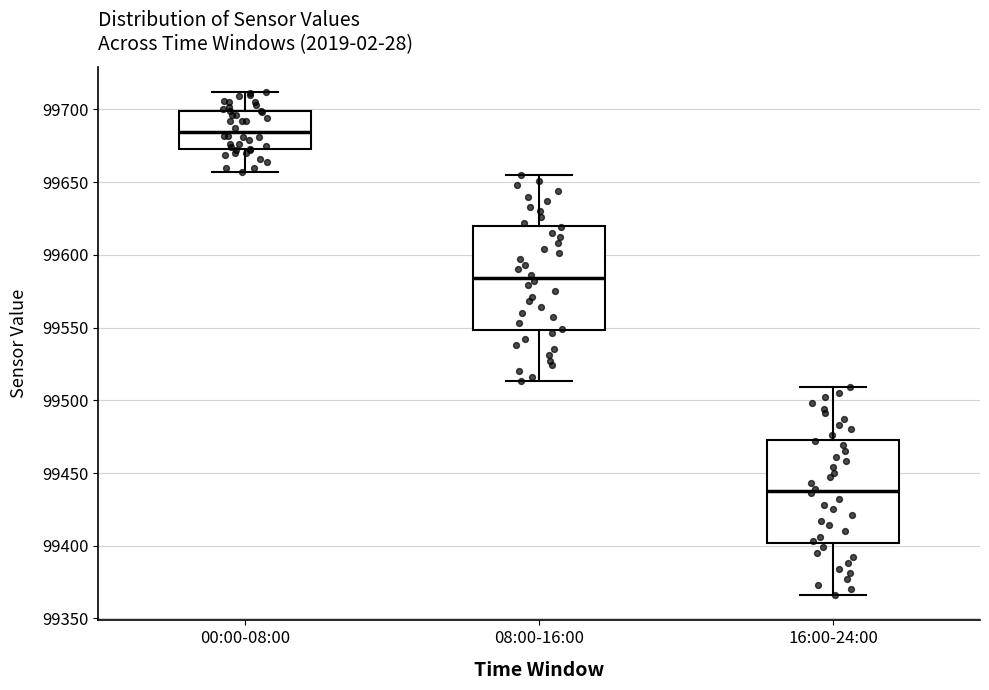

Reading left to right, read every box against the y-axis: the position of its median line, the range the box covers, and the ends of its whiskers. The values are not printed on the chart, so give them approximately, as read against the axis.

00:00-08:00: median 99685, box 99675 to 99700, whiskers 99655 to 99710
08:00-16:00: median 99585, box 99550 to 99620, whiskers 99515 to 99655
16:00-24:00: median 99440, box 99400 to 99475, whiskers 99365 to 99510